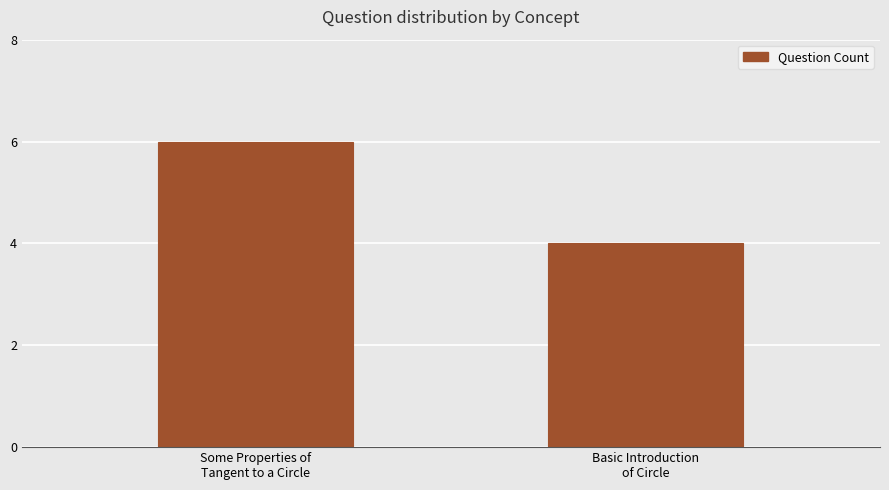

What is the label of the 1st bar from the right?

Basic Introduction
of Circle